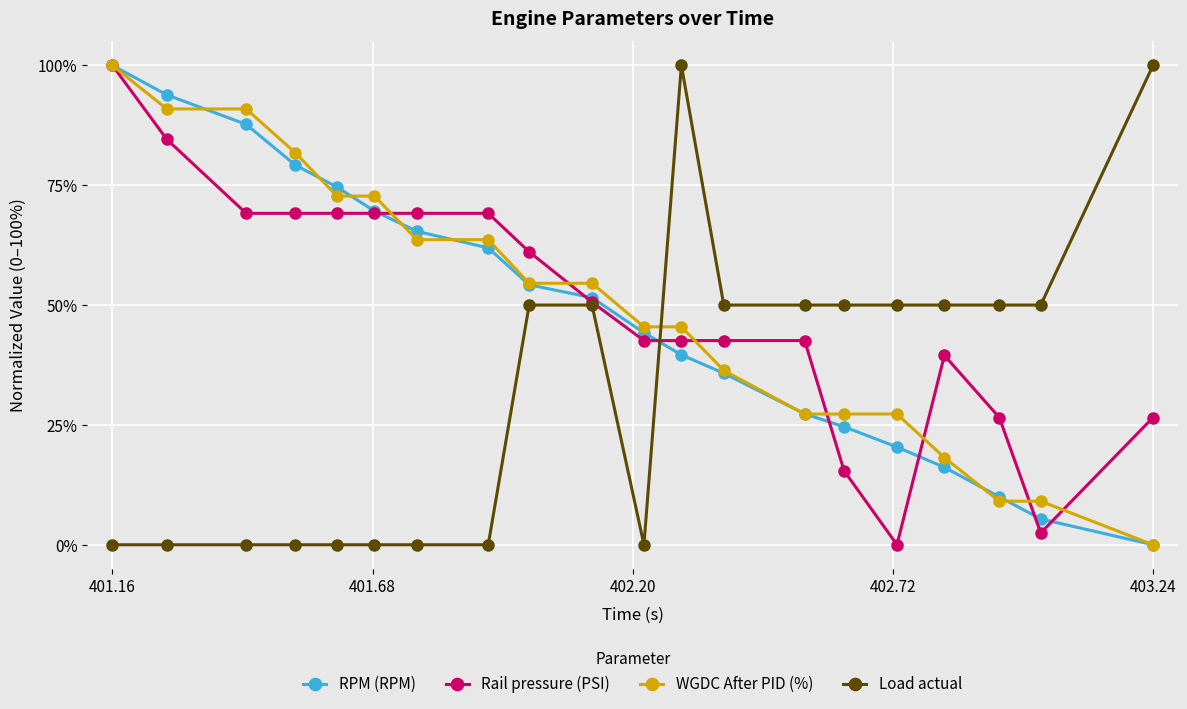

What is the value of the WGDC After PID (%) point at the 7th from the left?

63.6